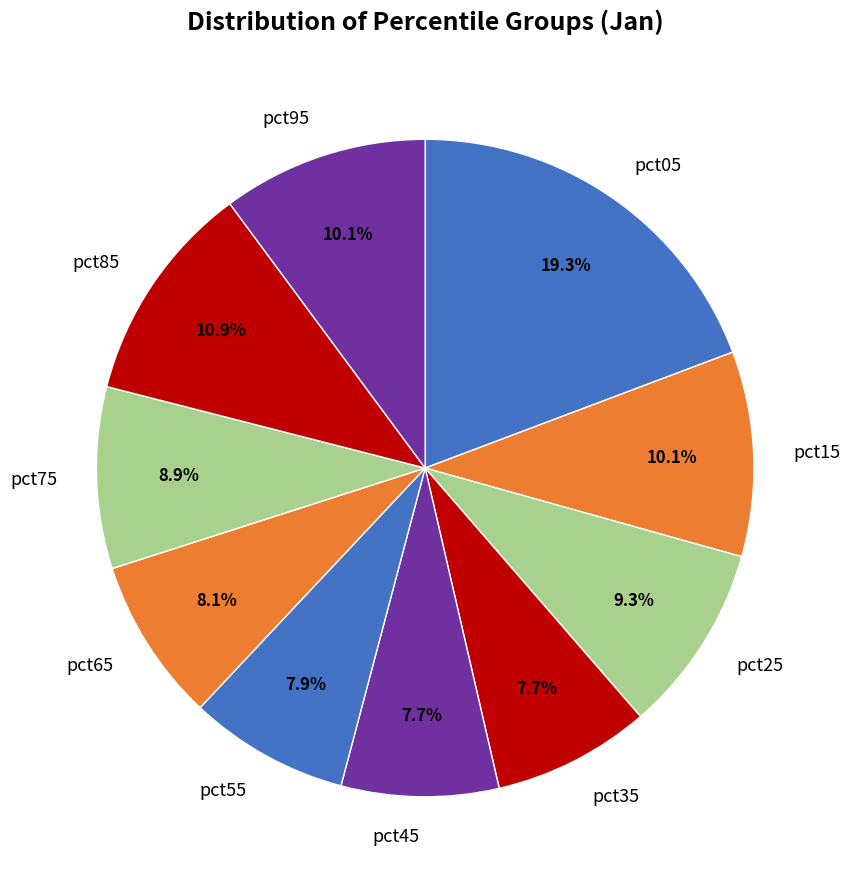

What percentage is NOT represented by pct75?

91.1%